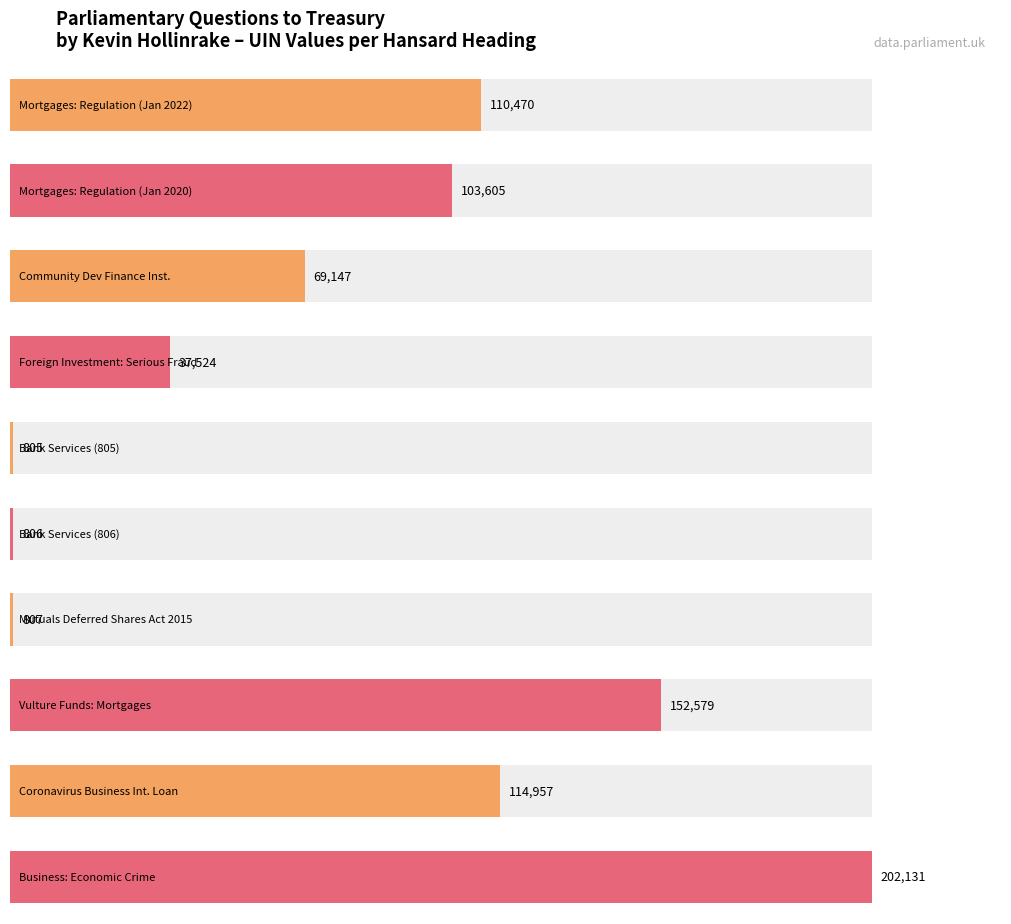

List the labels in order of value, smallest first.

Bank Services, Bank Services, Mutuals Deferred Shares Act 2015, Foreign Investment in UK: Serious Fraud, Community Development Finance Institutions, Mortgages: Regulation, Mortgages: Regulation, Coronavirus Business Interruption Loan, Vulture Funds: Mortgages, Business: Economic Crime